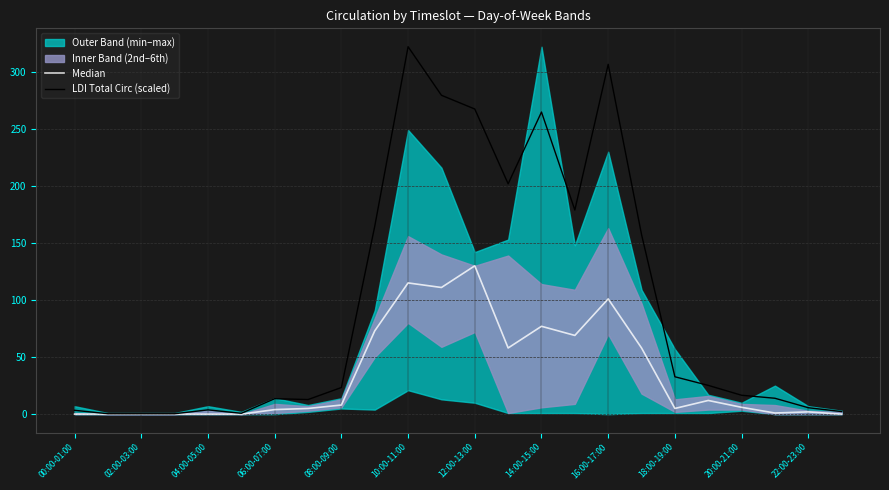

What is the highest value of the LDI Total Circ (scaled) series?

322.0